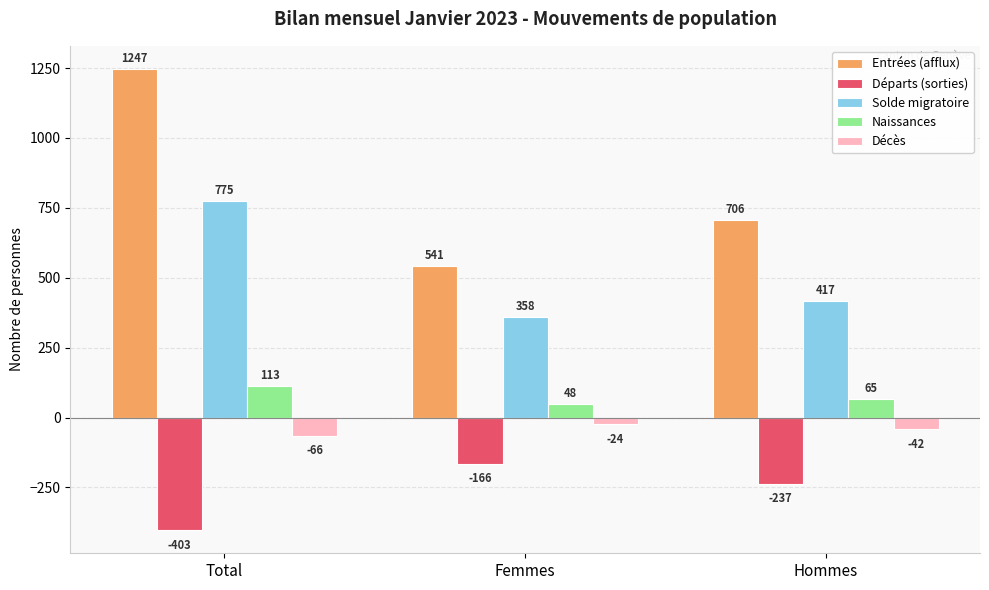

What is the total value across all series at Total?

1666